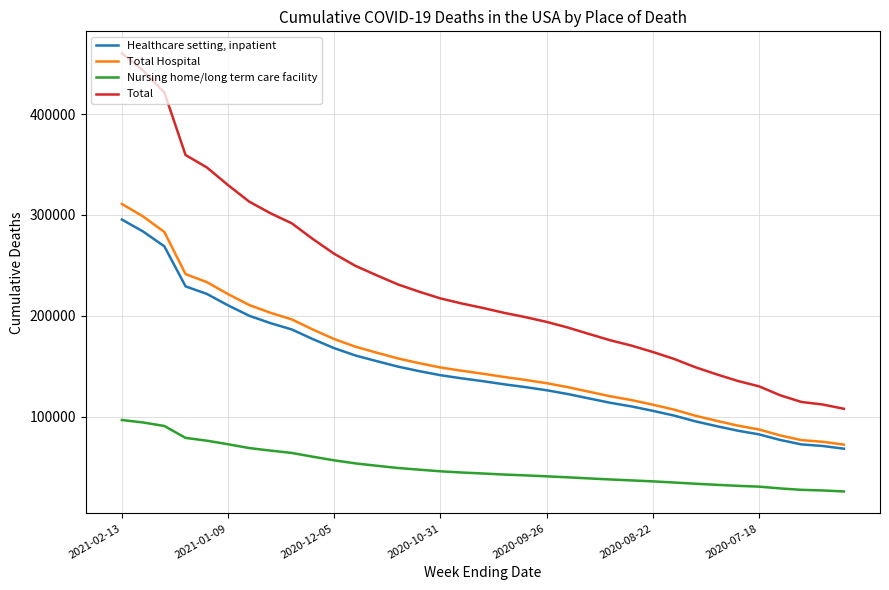

Which series has the largest total across all categories?

Total